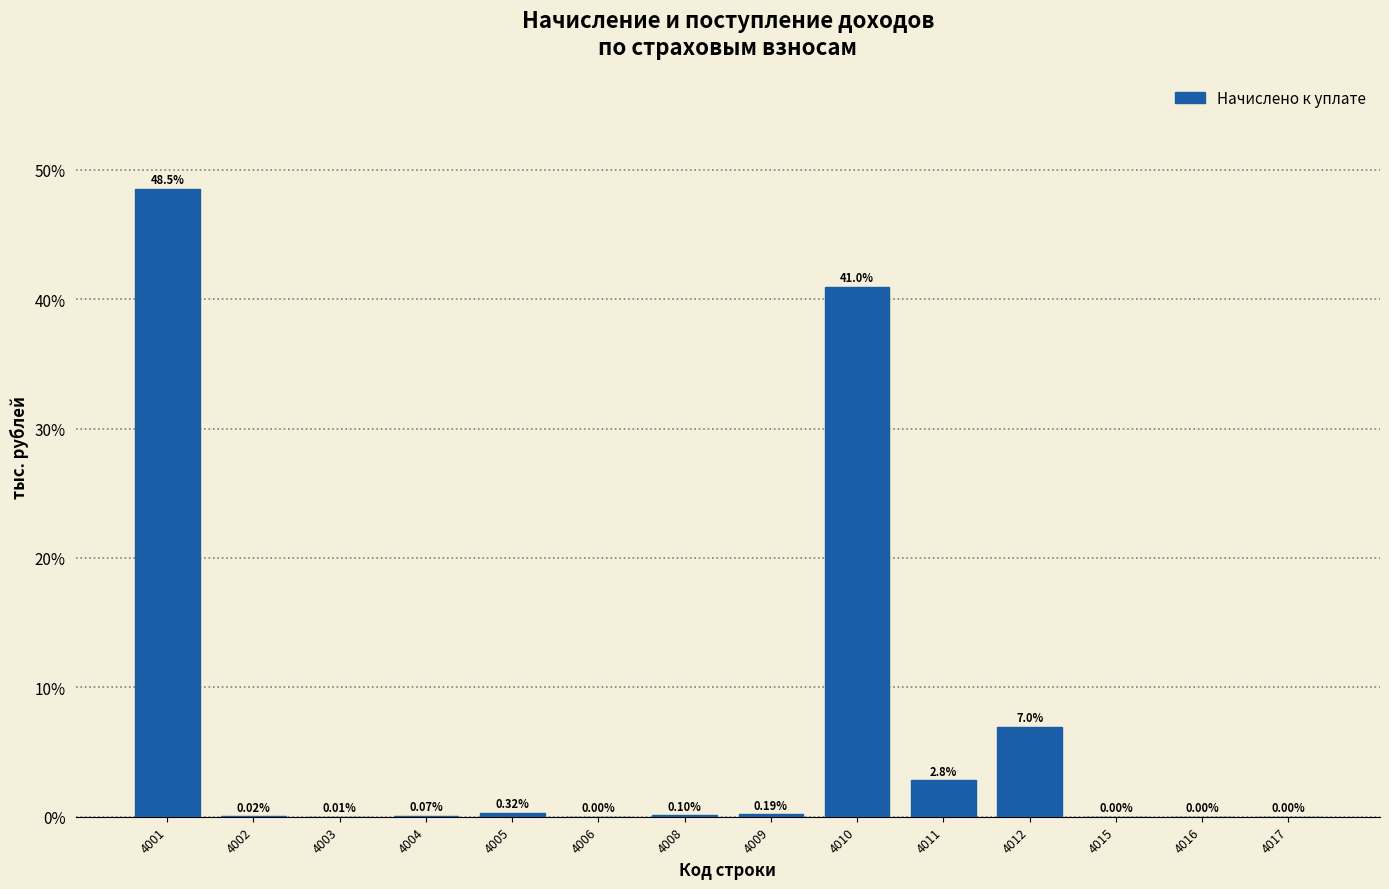

Which has a higher value, 4009 or 4006?

4009